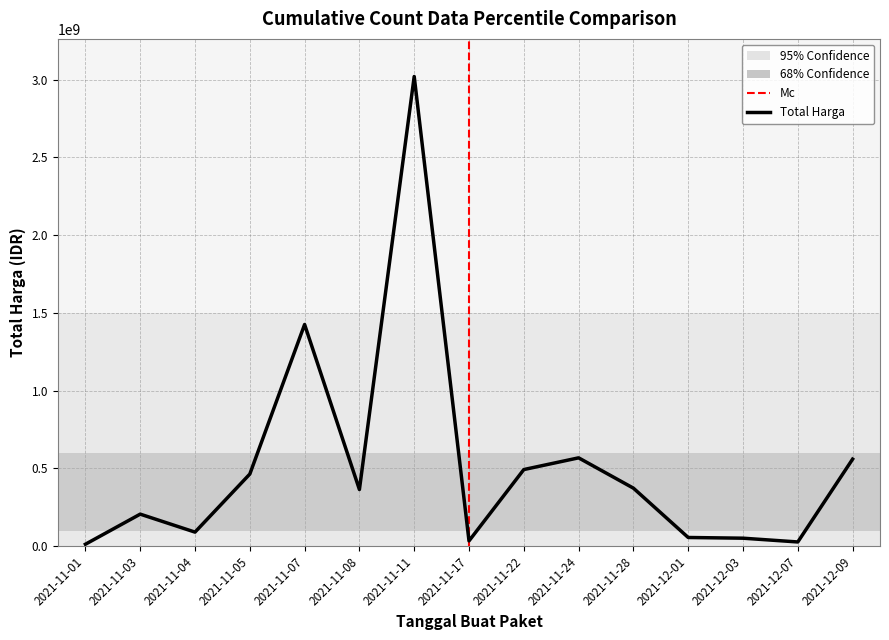

What is the approximate value at 2021-12-07, to the nearest 100?

27412000